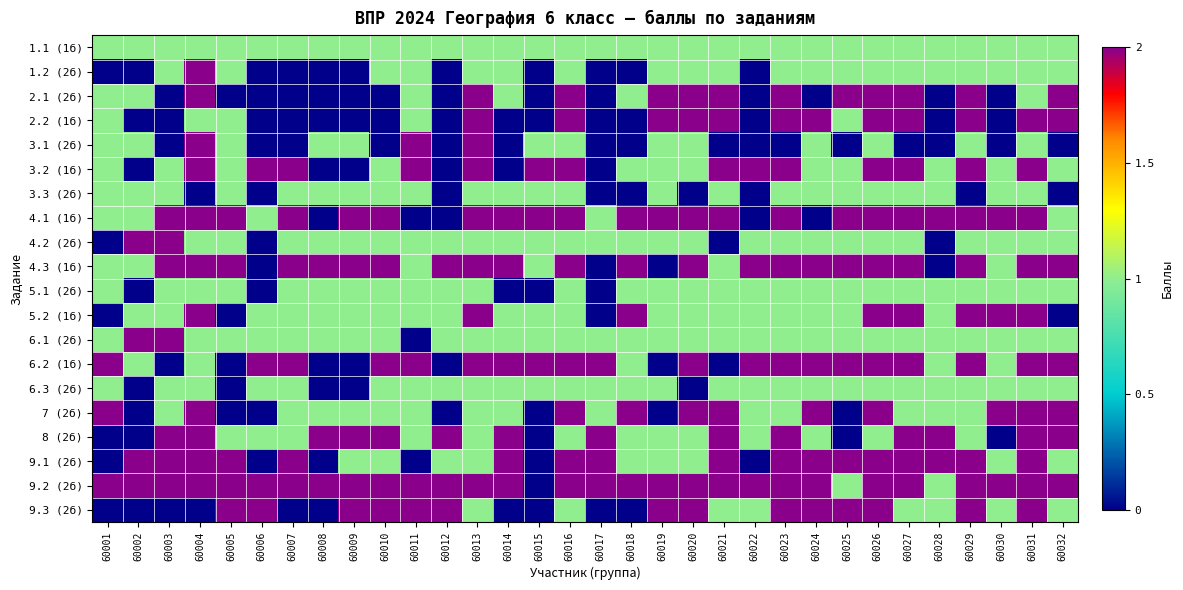

At how many categories does at least one series exceed 1?

32